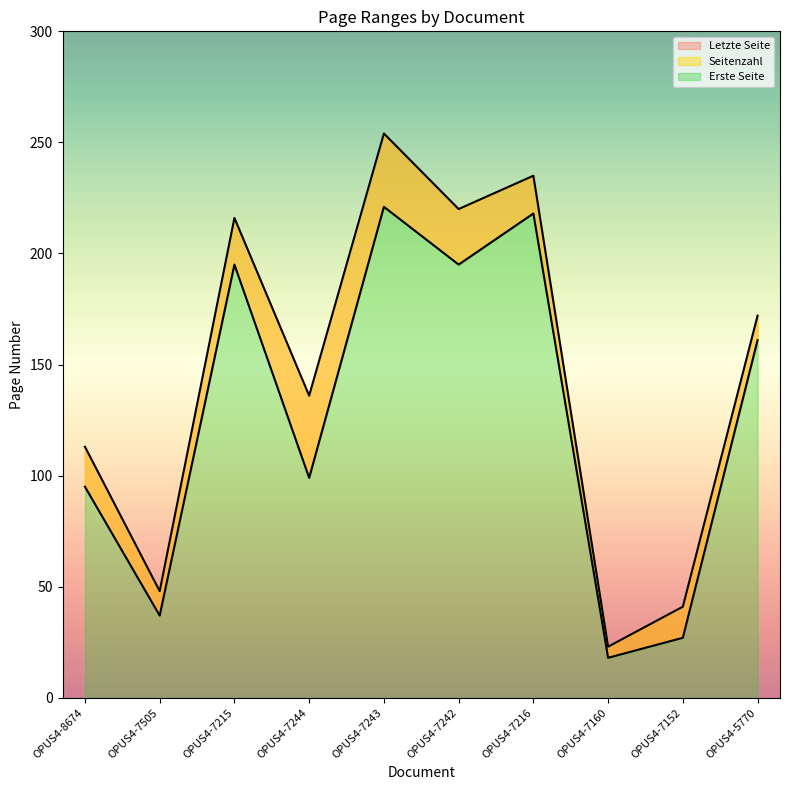

How many interior local valleys does the Erste Seite series have?

4